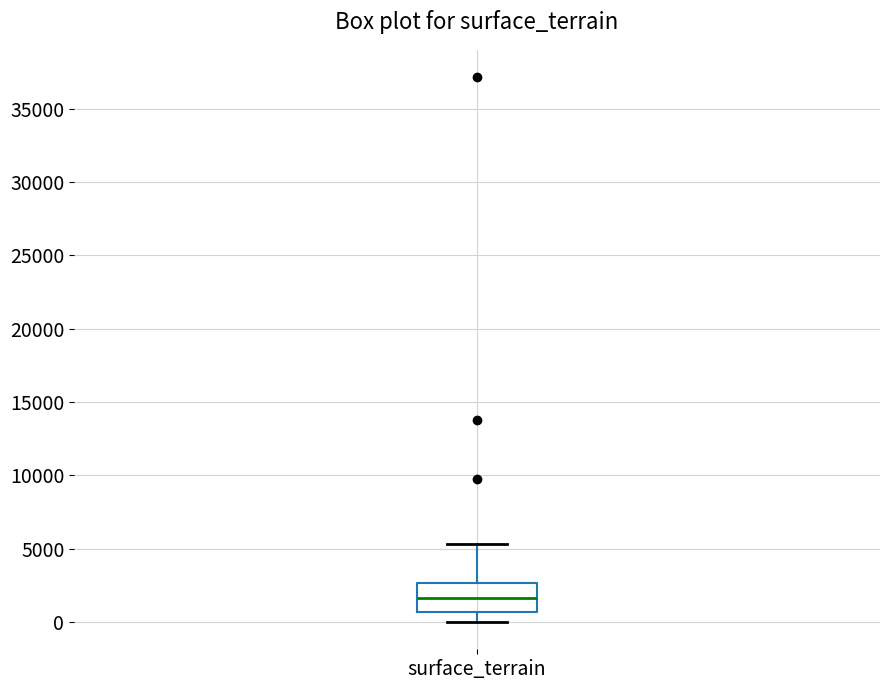

Where does the lower whisker of the box for surface_terrain end on the y-axis? The values are not printed on the chart, so give them approximately, as read against the axis.

0